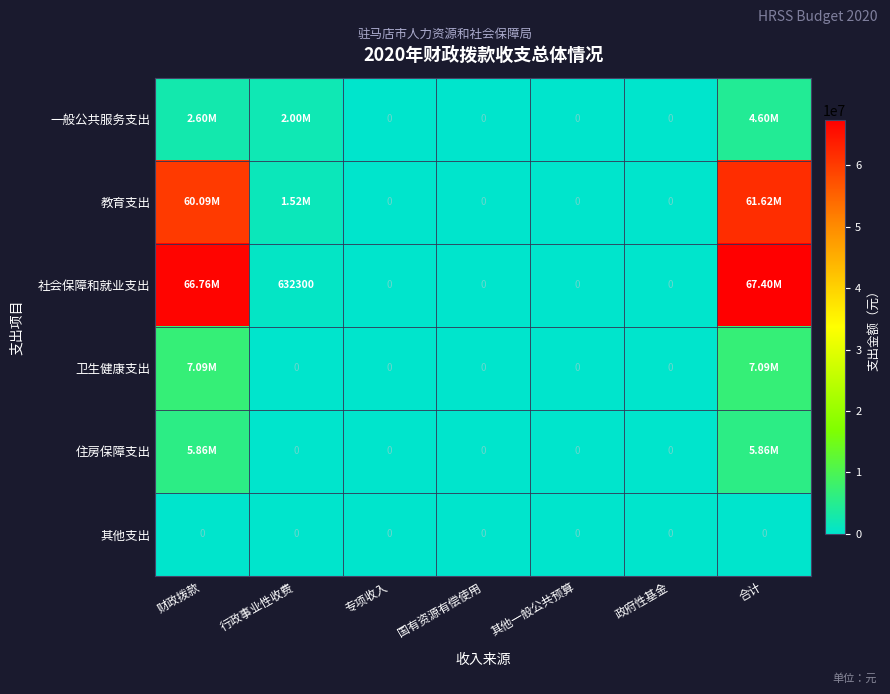

Is it true that 卫生健康支出 equals 0 at 其他一般公共预算?

True